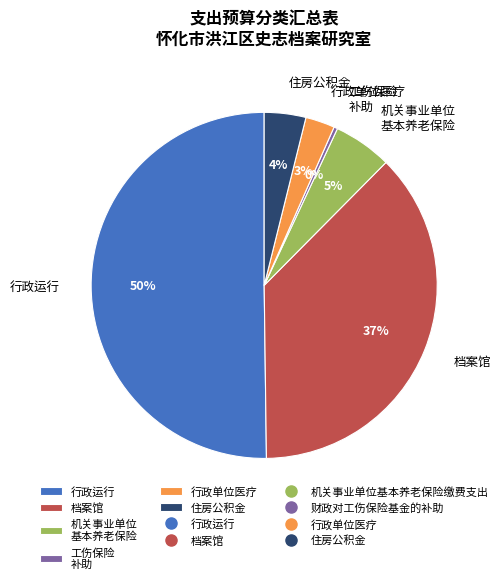

To the nearest percent, what is the combined percentage of 行政单位医疗 and 住房公积金?

7%